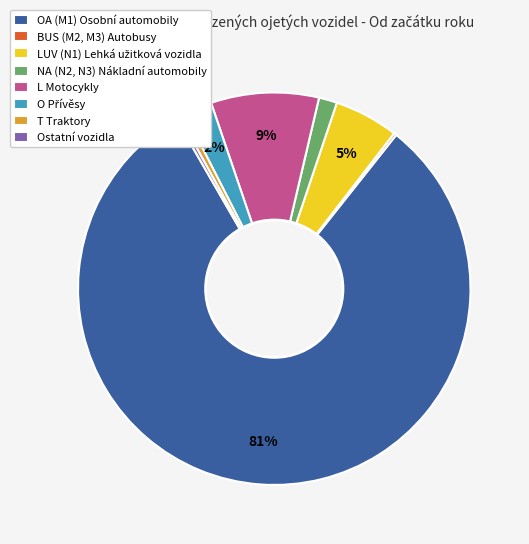

Is there a majority slice in this chart?

Yes